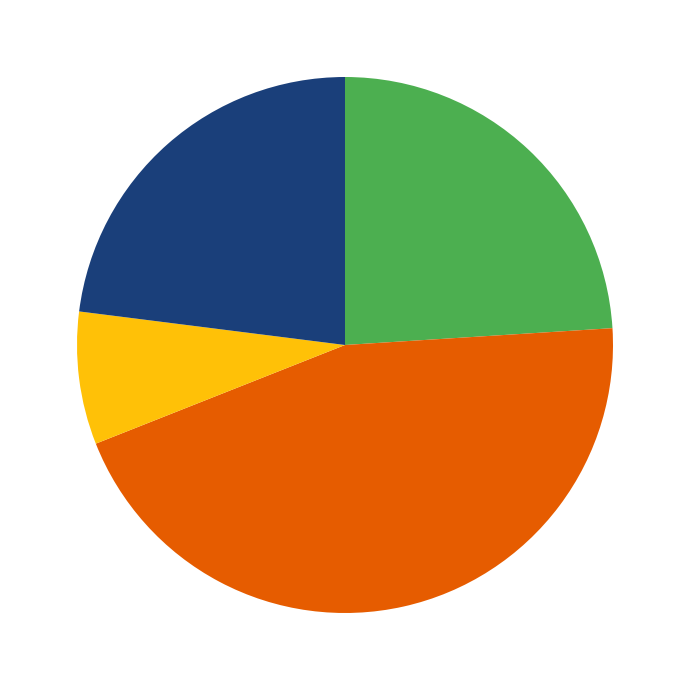

Does any single category account for the majority?

No